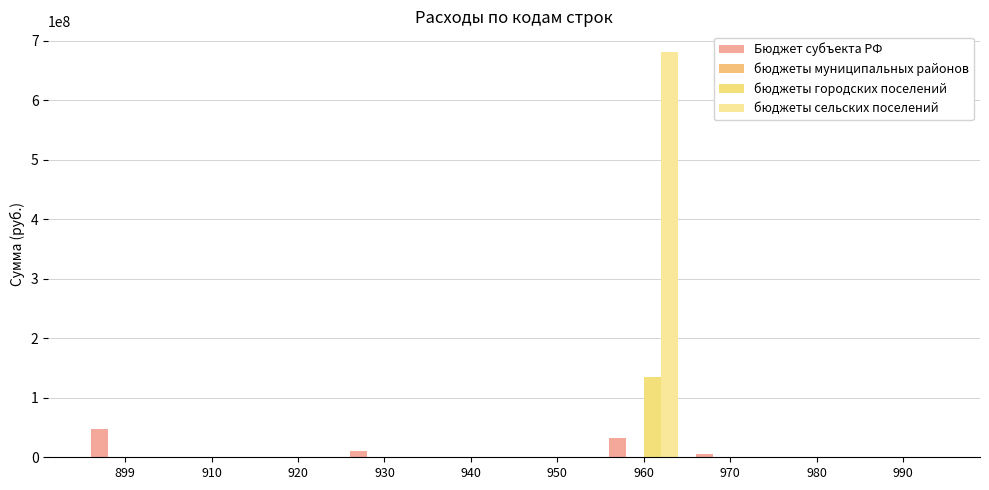

Are the bars horizontal?

No